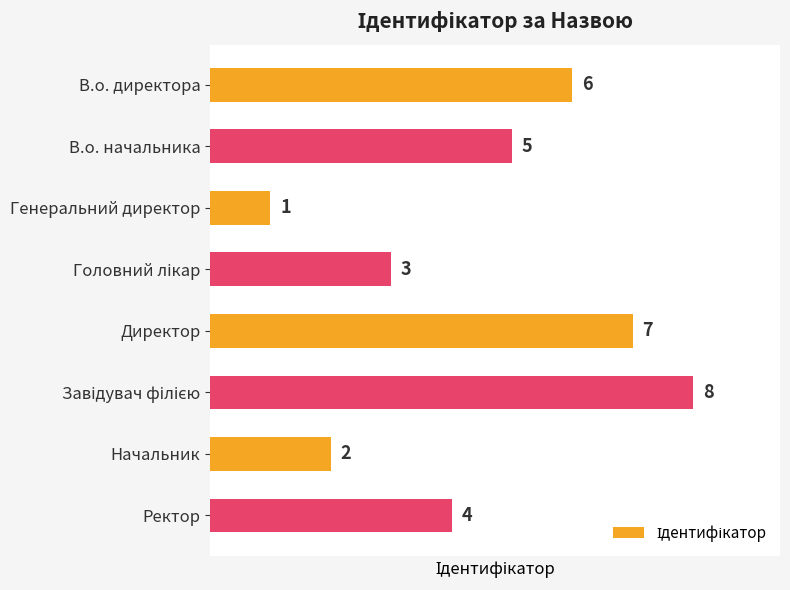

How many values are between 3 and 7?

5